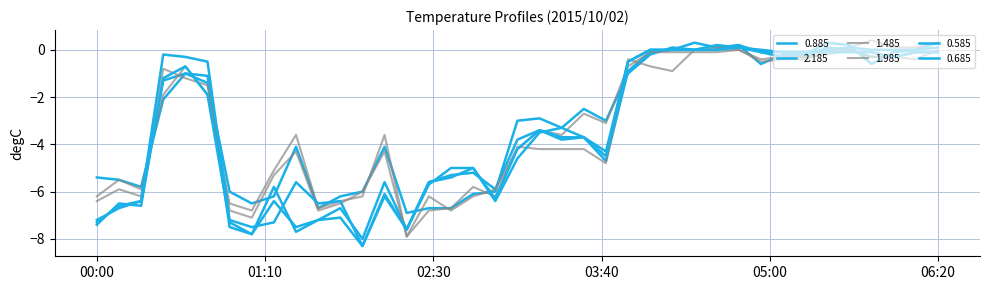

In 2.185, how many points are lower than both neighbors (excluding endpoints)?

8